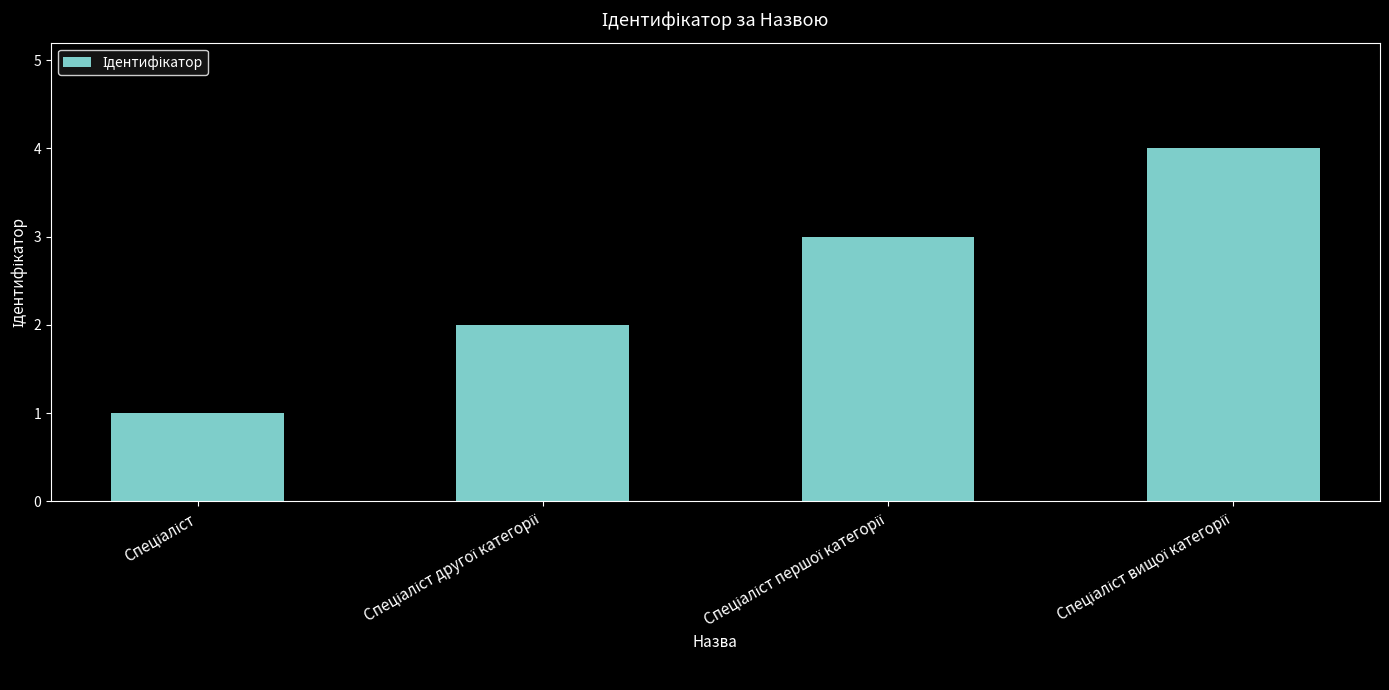

What is the difference between the maximum and minimum values?

3